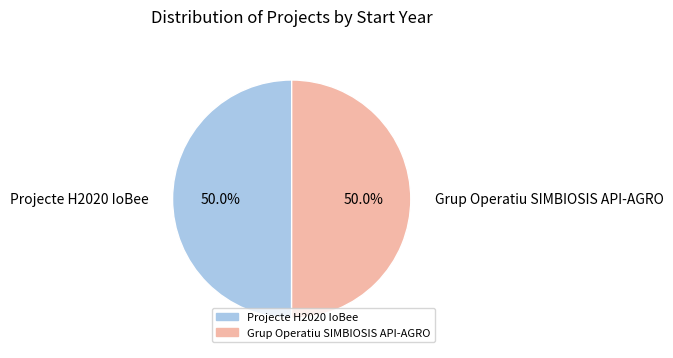

How many segments does this pie chart have?

2